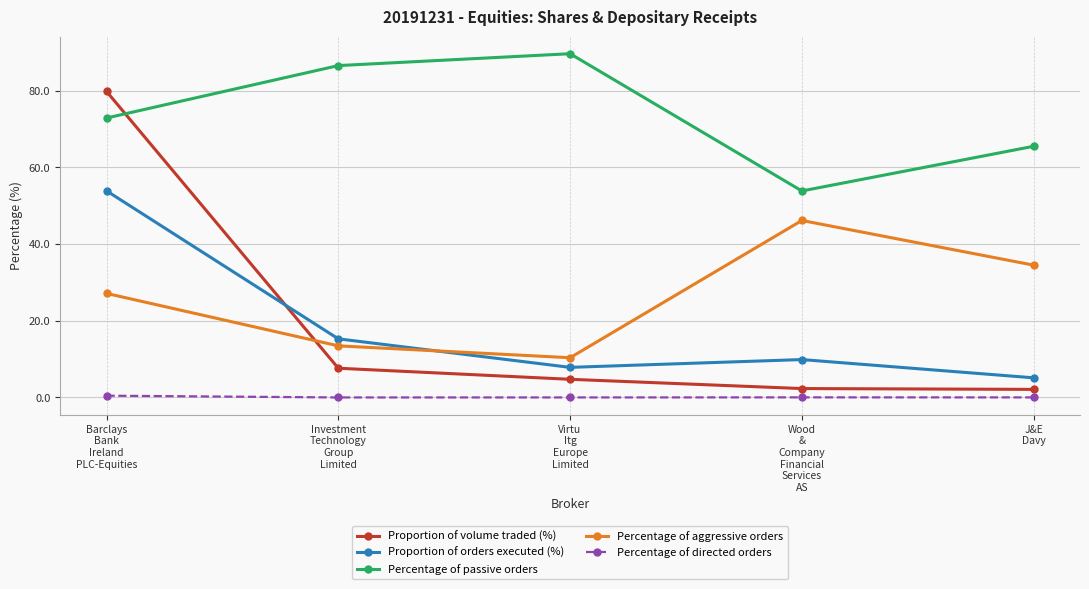

What position from the left is Barclays
Bank
Ireland
PLC-Equities?

1